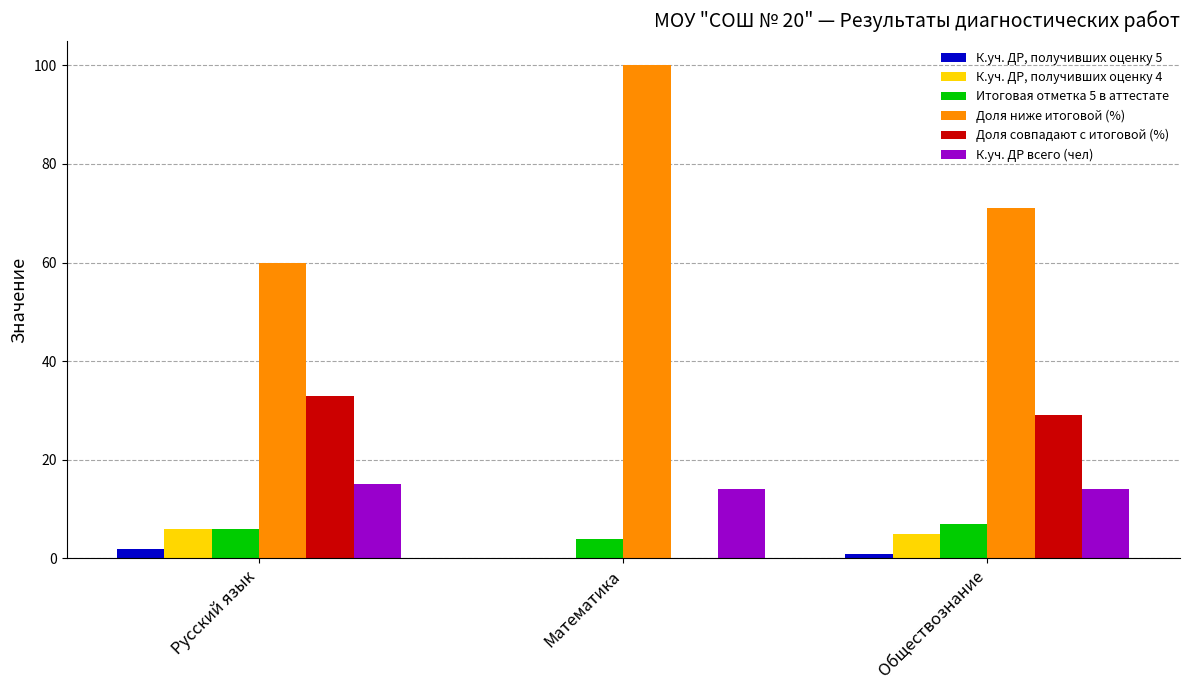

Where is Доля ниже итоговой (%) nearest to the value 80?

Обществознание